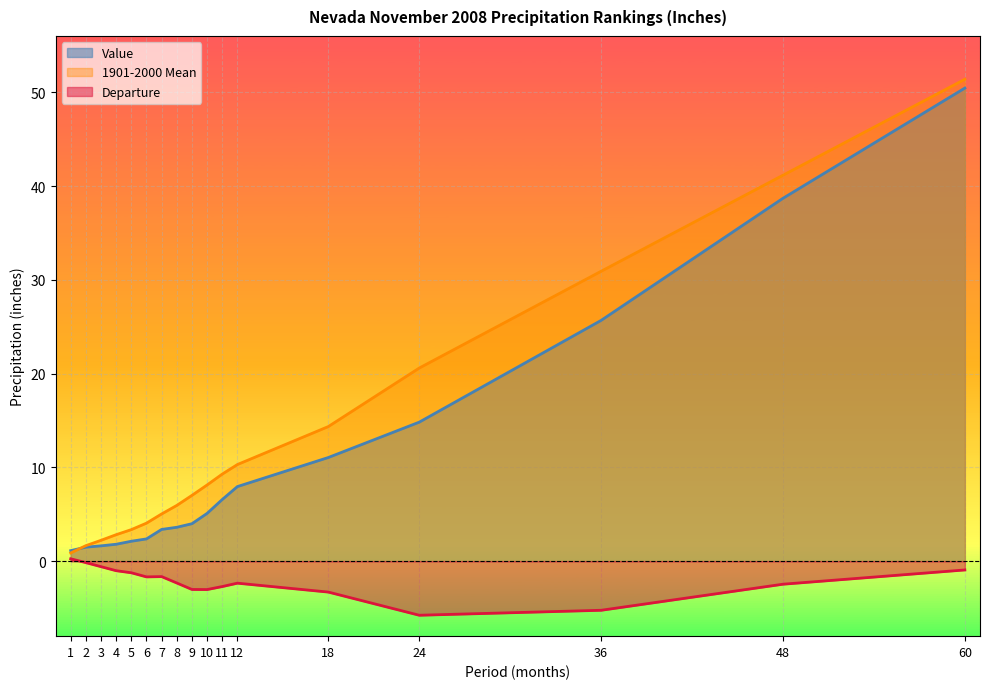

What is the value of the Value point at the 2nd from the left?

1.5